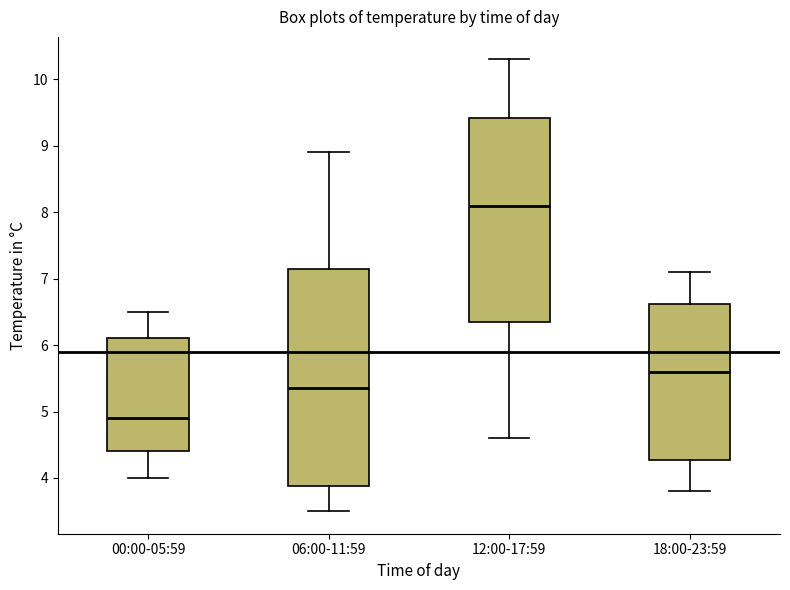

Reading left to right, read every box against the y-axis: the position of its median line, the range the box covers, and the ends of its whiskers. The values are not printed on the chart, so give them approximately, as read against the axis.

00:00-05:59: median 4.9, box 4.4 to 6.1, whiskers 4.0 to 6.5
06:00-11:59: median 5.4, box 3.9 to 7.2, whiskers 3.5 to 8.9
12:00-17:59: median 8.1, box 6.4 to 9.4, whiskers 4.6 to 10.3
18:00-23:59: median 5.6, box 4.3 to 6.6, whiskers 3.8 to 7.1